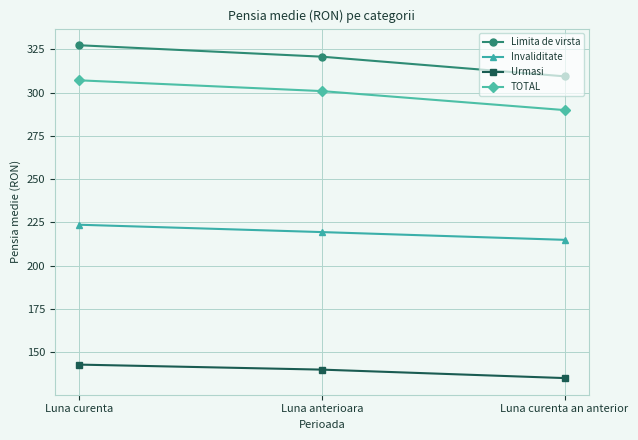

Which series changed the most between Luna curenta and Luna anterioara?

Limita de virsta